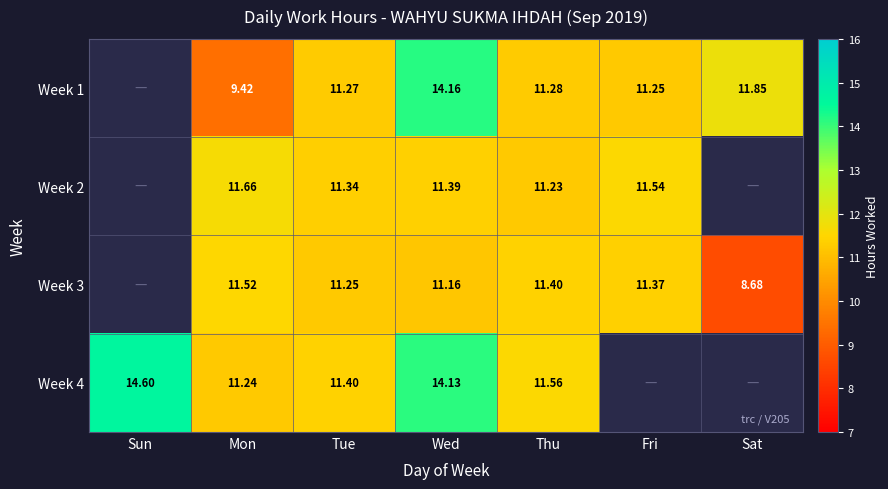

At which category is the sum across all series the highest?

Wed